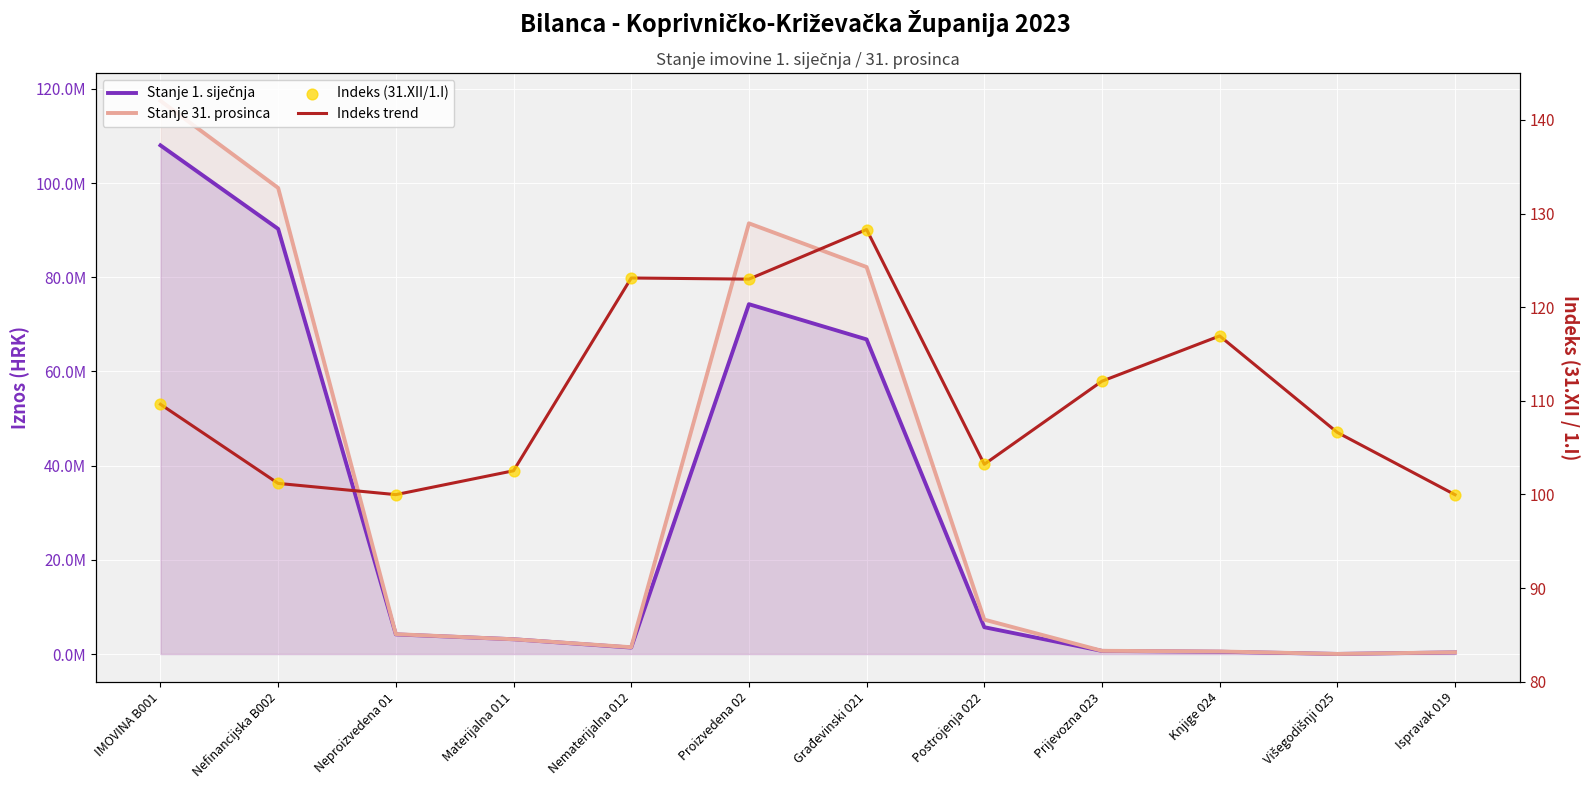

What are all the series names shown in the legend?

Stanje 1. siječnja, Stanje 31. prosinca, Indeks trend, Indeks (31.XII/1.I)